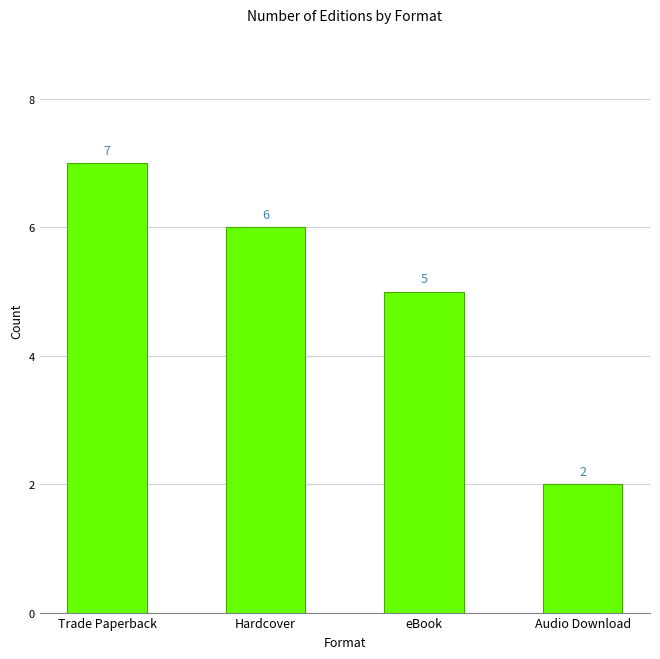

At which label does the data first exceed 6?

Trade Paperback